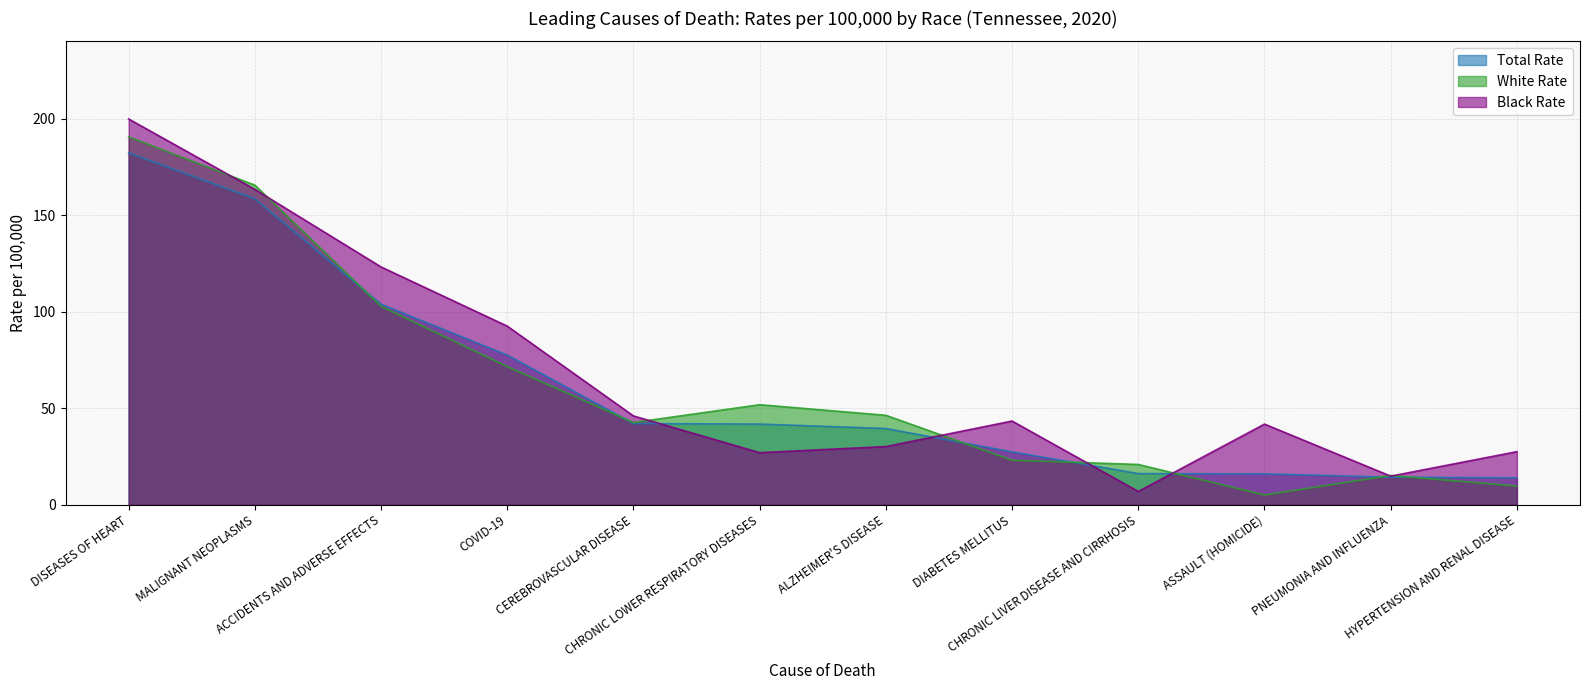

What is the sum of all Black Rate values?

816.1